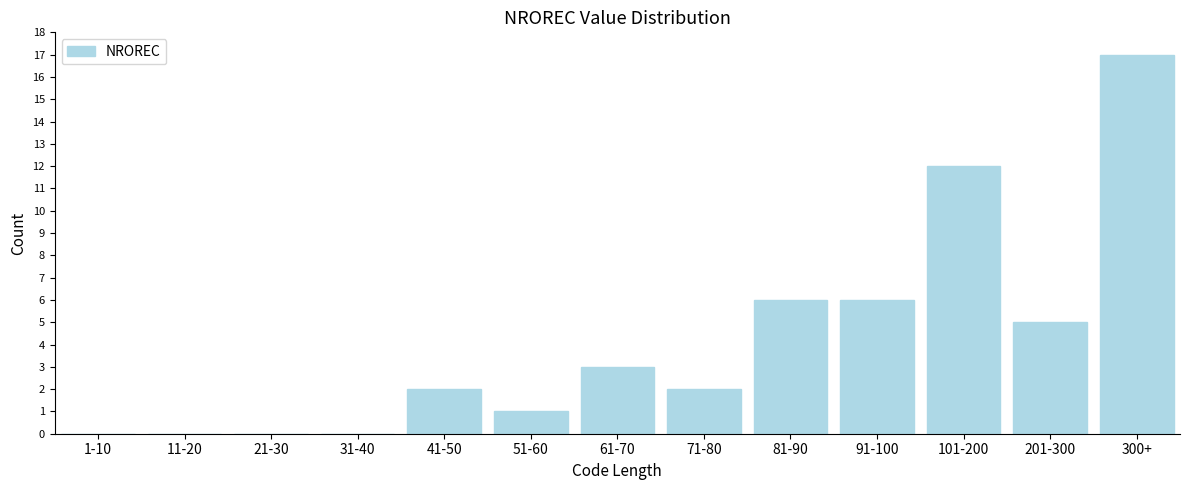

Reading right to left, what are all the values shown in this chart?

300+=17	201-300=5	101-200=12	91-100=6	81-90=6	71-80=2	61-70=3	51-60=1	41-50=2	31-40=0	21-30=0	11-20=0	1-10=0